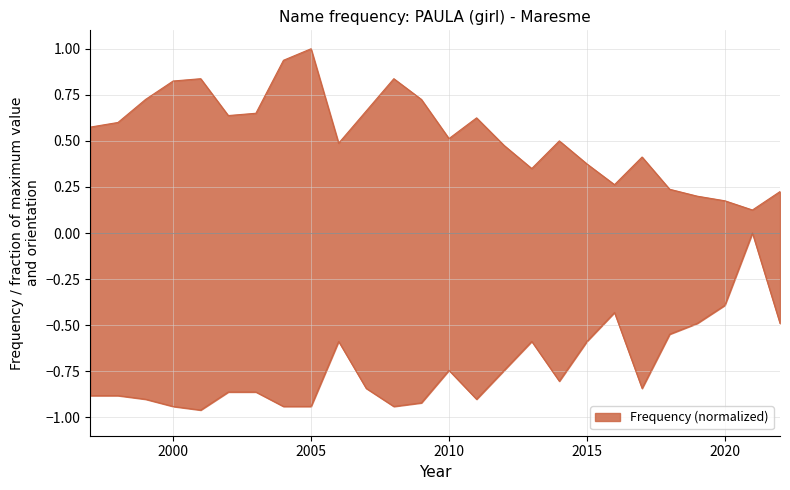

True or false: Position. Total and Frequency intersect in this chart.

False